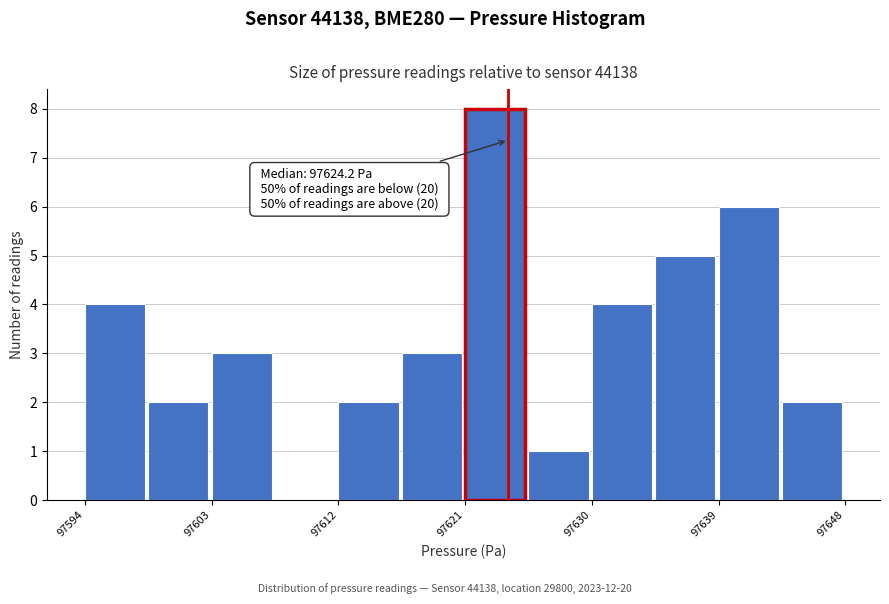

Over which range of the x-axis is the bar tallest?

97621 to 97626